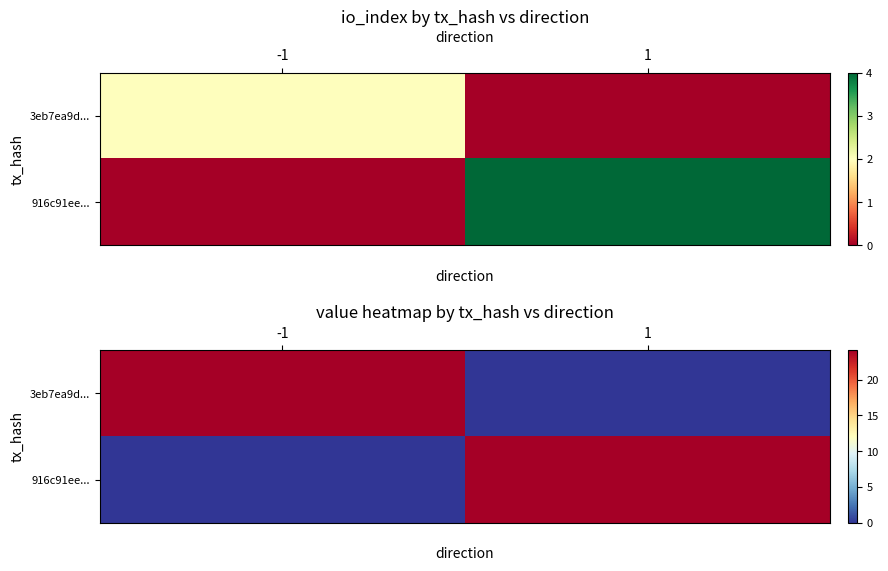

Rank the categories by 916c91ee... value from highest to lowest.

1, -1